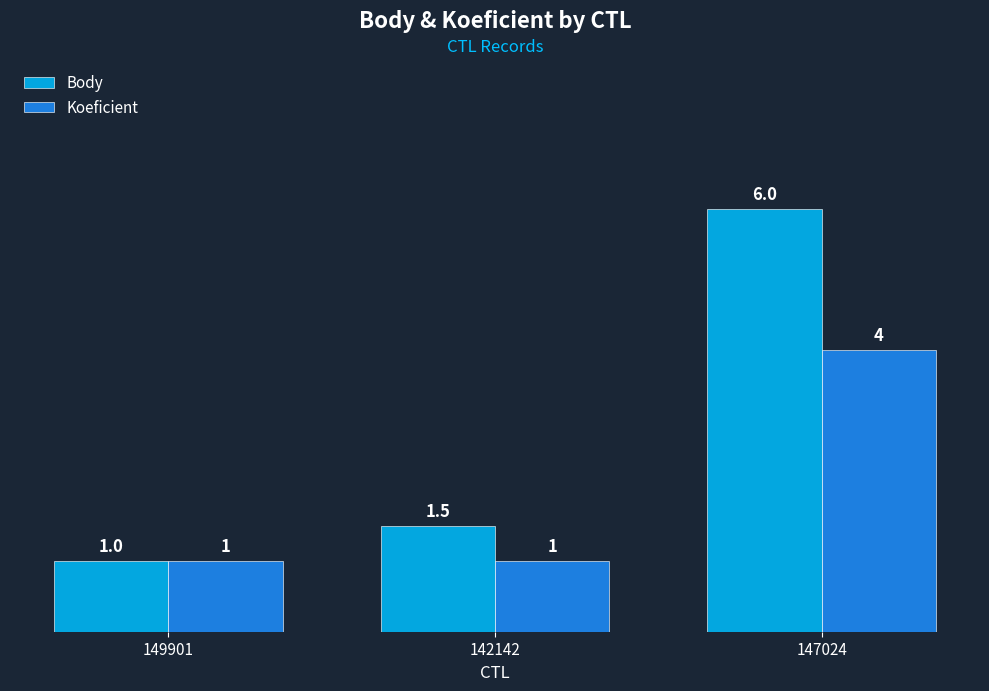

What is the maximum value for Koeficient?

4.0